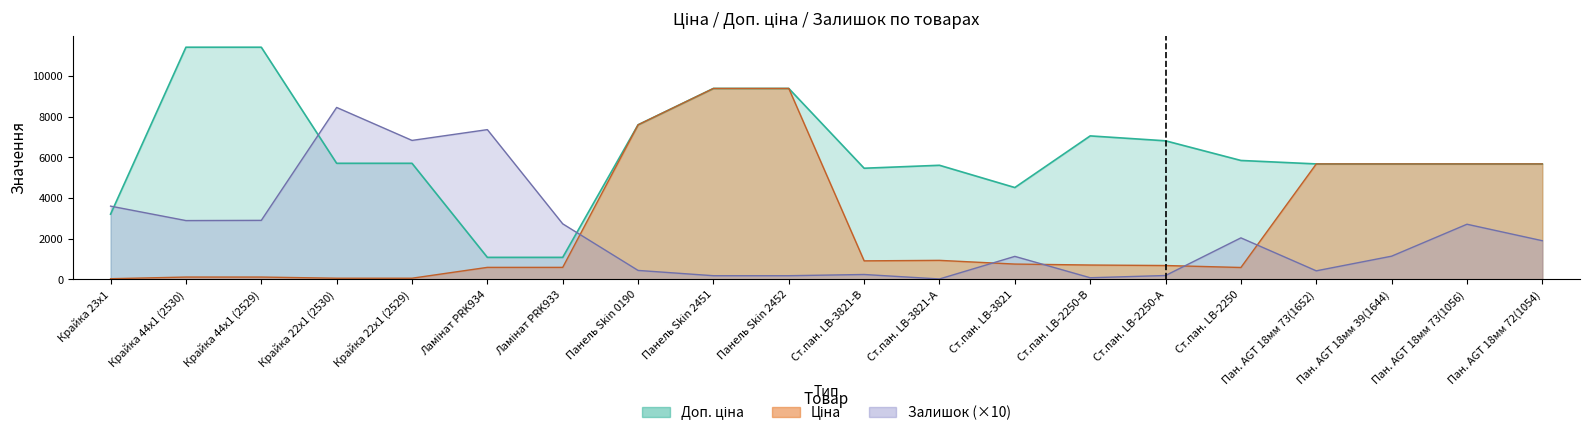

True or false: Доп. ціна has more than 0 points higher than both neighbors.

True